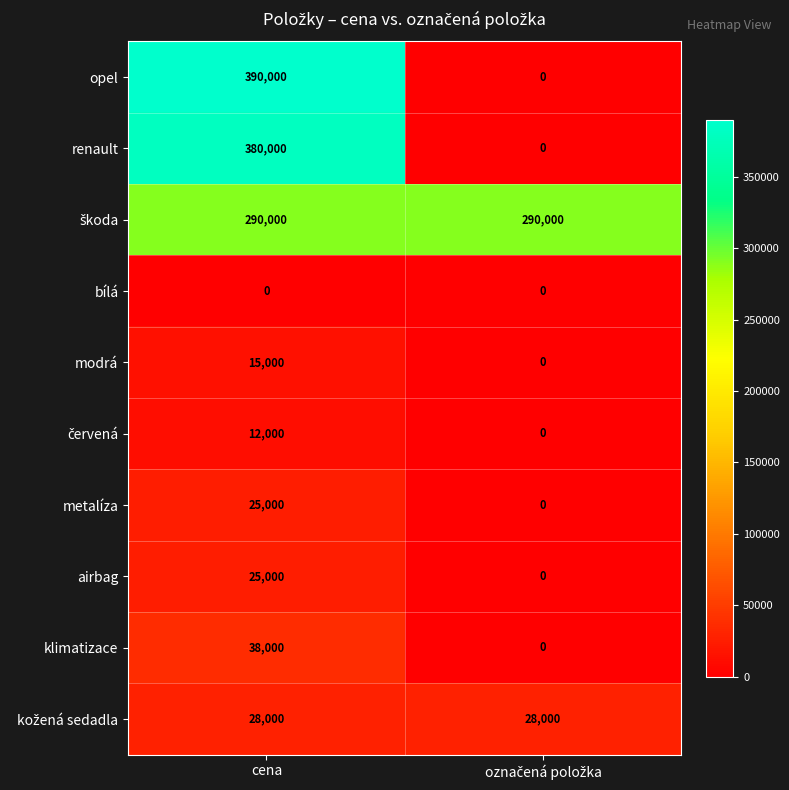

Which label corresponds to the largest value in the chart?

cena